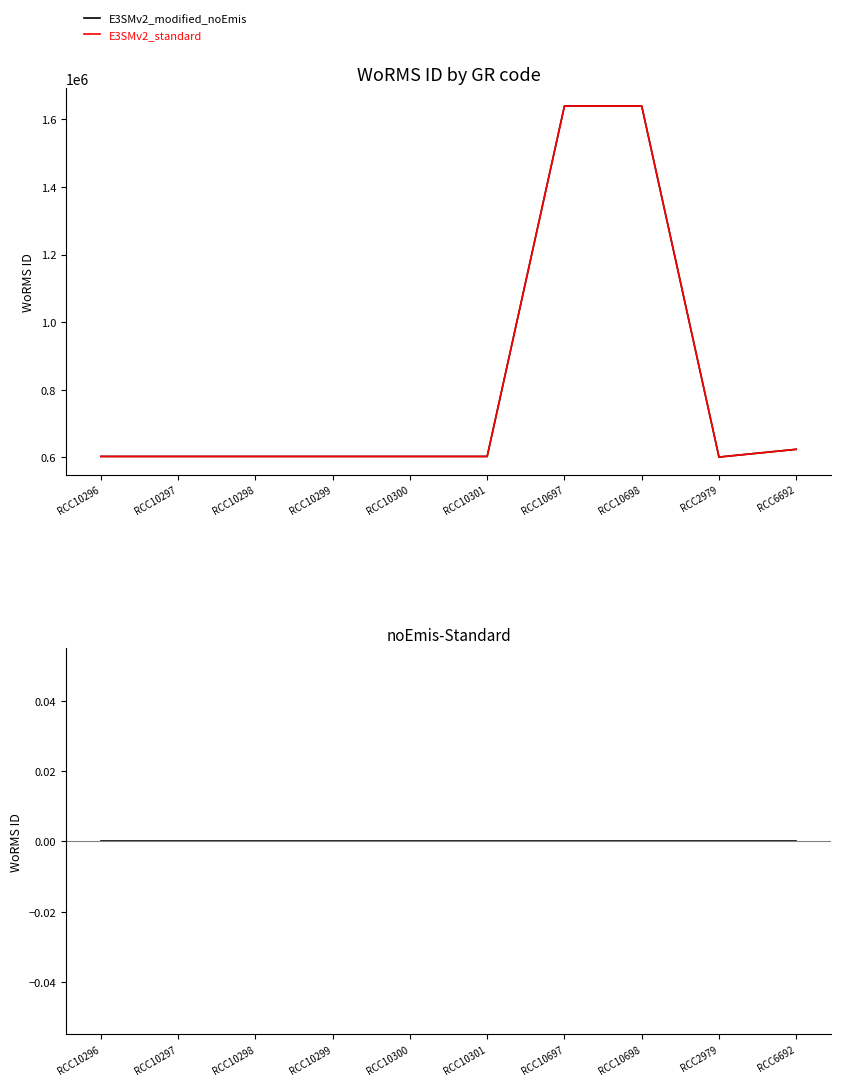

Reading left to right, transcribe all the data shown in this chart.

E3SMv2_modified_noEmis: 602750	602750	602750	602750	602750	602750	1639518	1639518	600921	623865
E3SMv2_standard: 602750	602750	602750	602750	602750	602750	1639518	1639518	600921	623865
noEmis-Standard: 0	0	0	0	0	0	0	0	0	0